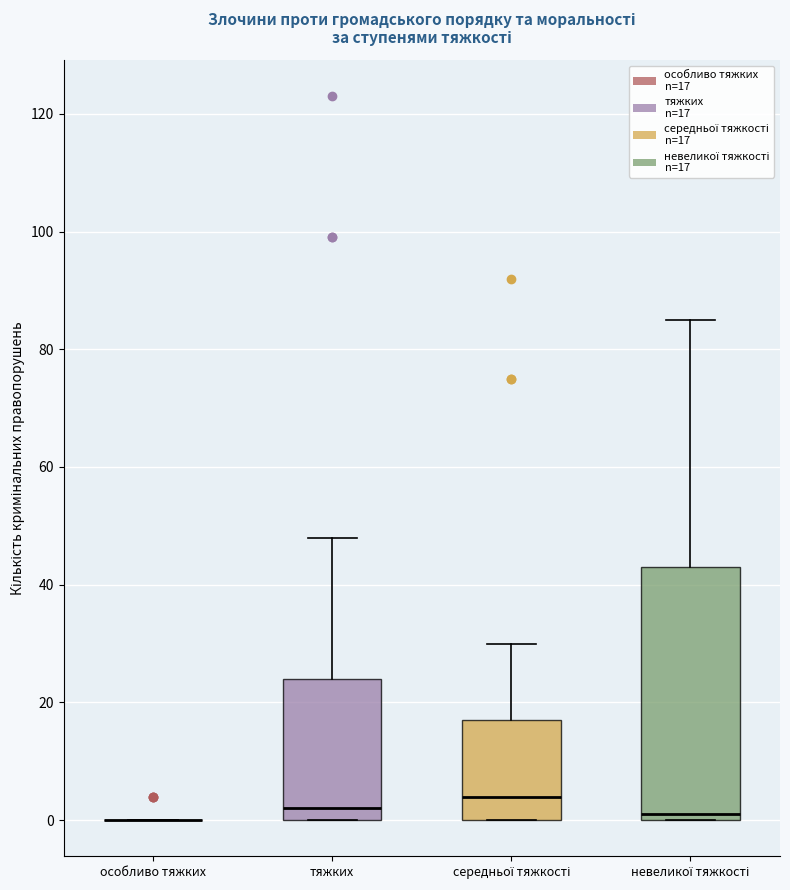

Comparing the boxes themselves (not the whiskers), which one is the tallest?

невеликої тяжкості